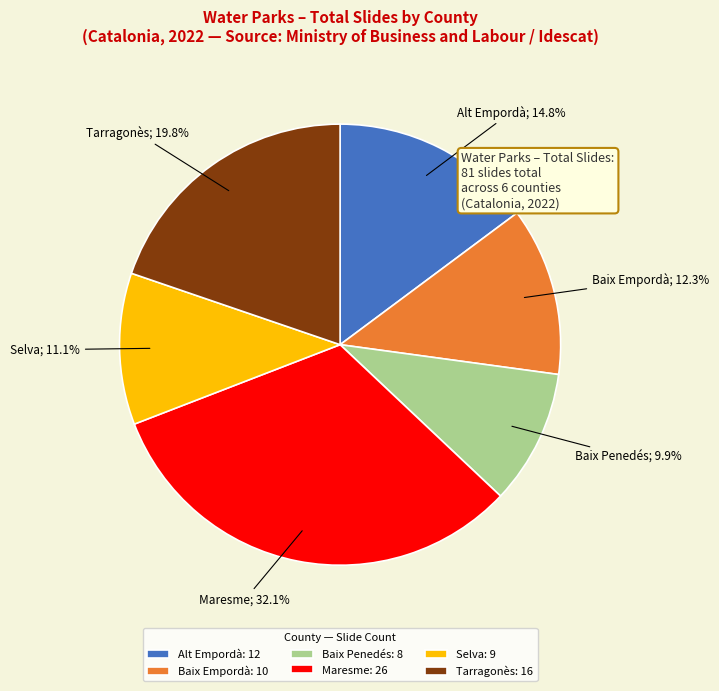

Which category has the biggest portion of the pie?

Maresme